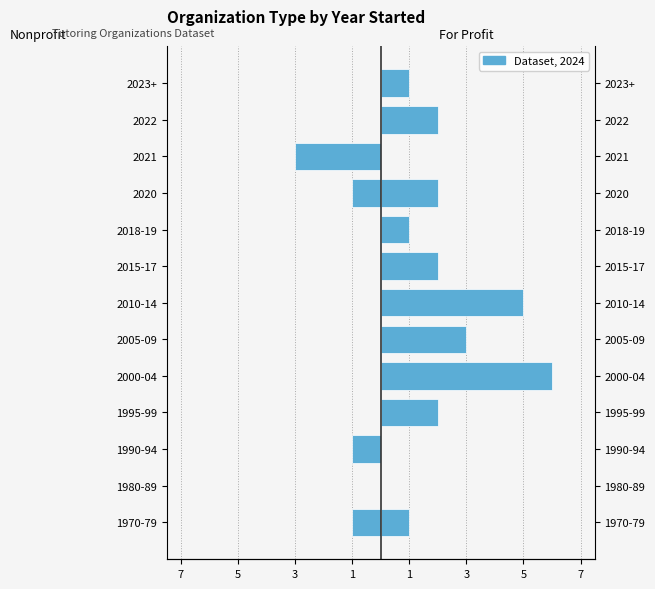

The For Profit series shows 3 at 2005-09. True or false?

True